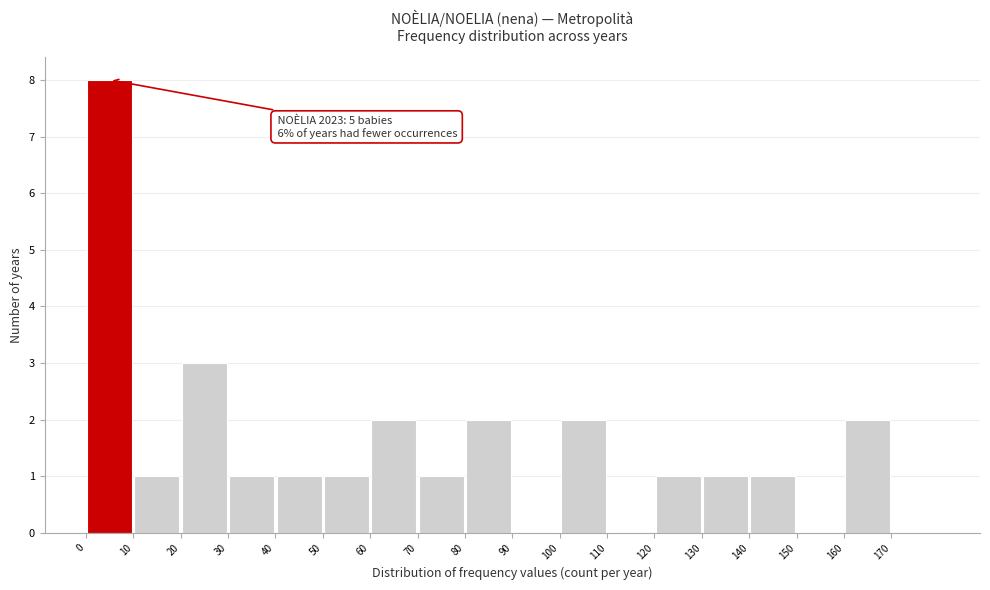

Which range on the x-axis has the tallest bar?

0 to 10